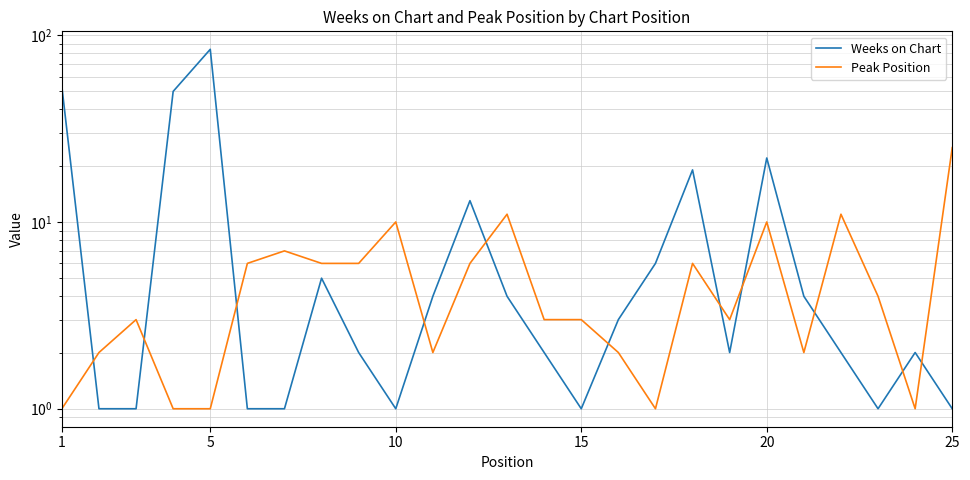

Count the number of data series in this chart.

2